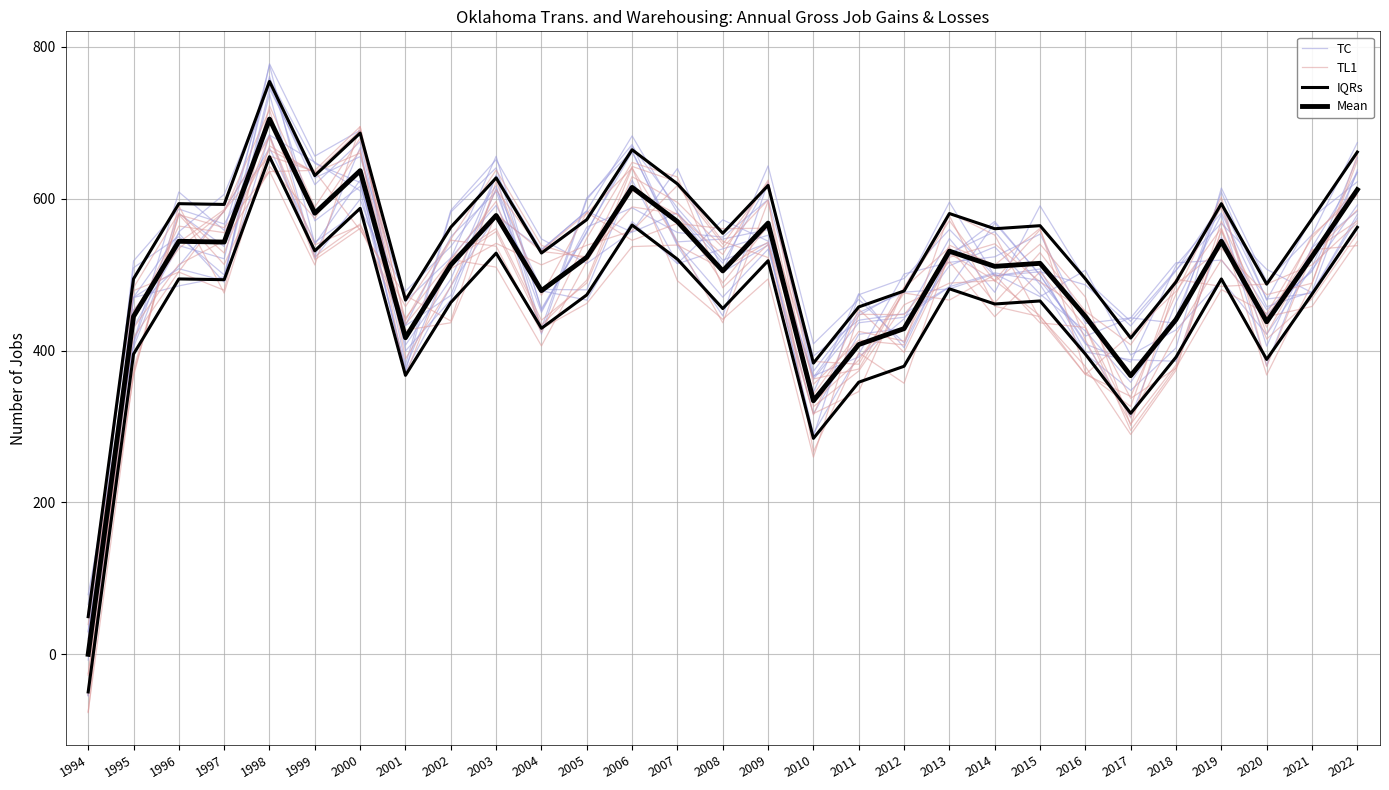

Reading left to right, transcribe all the data shown in this chart.

TC: 1994=-7.6	1995=518.1	1996=586.5	1997=566.8	1998=666.8	1999=542.8	2000=585.1	2001=478.3	2002=537.2	2003=617.1	2004=421.9	2005=598.8	2006=671.5	2007=539.7	2008=470.5	2009=533.7	2010=316.6	2011=421.5	2012=429.5	2013=511.8	2014=536.7	2015=474.5	2016=425.9	2017=358.3	2018=444.8	2019=593.9	2020=406.0	2021=536.0	2022=634.9
TL1: 1994=-75.7	1995=370.2	1996=579.2	1997=513.4	1998=642.8	1999=574.1	2000=664.8	2001=367.2	2002=520.2	2003=509.9	2004=406.2	2005=517.4	2006=610.7	2007=579.2	2008=526.7	2009=624.6	2010=326.3	2011=373.2	2012=460.3	2013=488.9	2014=492.5	2015=446.0	2016=368.5	2017=421.8	2018=478.0	2019=561.4	2020=415.3	2021=468.3	2022=553.9
IQRs: 1994=49.6	1995=494.6	1996=593.6	1997=592.6	1998=754.6	1999=630.6	2000=686.6	2001=466.6	2002=562.6	2003=627.6	2004=528.6	2005=572.6	2006=664.6	2007=619.6	2008=554.6	2009=617.6	2010=383.6	2011=457.6	2012=478.6	2013=580.6	2014=560.6	2015=564.6	2016=494.6	2017=416.6	2018=490.6	2019=593.6	2020=487.6	2021=573.6	2022=661.6
Mean: 1994=0.0	1995=445.0	1996=544.0	1997=543.0	1998=705.0	1999=581.0	2000=637.0	2001=417.0	2002=513.0	2003=578.0	2004=479.0	2005=523.0	2006=615.0	2007=570.0	2008=505.0	2009=568.0	2010=334.0	2011=408.0	2012=429.0	2013=531.0	2014=511.0	2015=515.0	2016=445.0	2017=367.0	2018=441.0	2019=544.0	2020=438.0	2021=524.0	2022=612.0